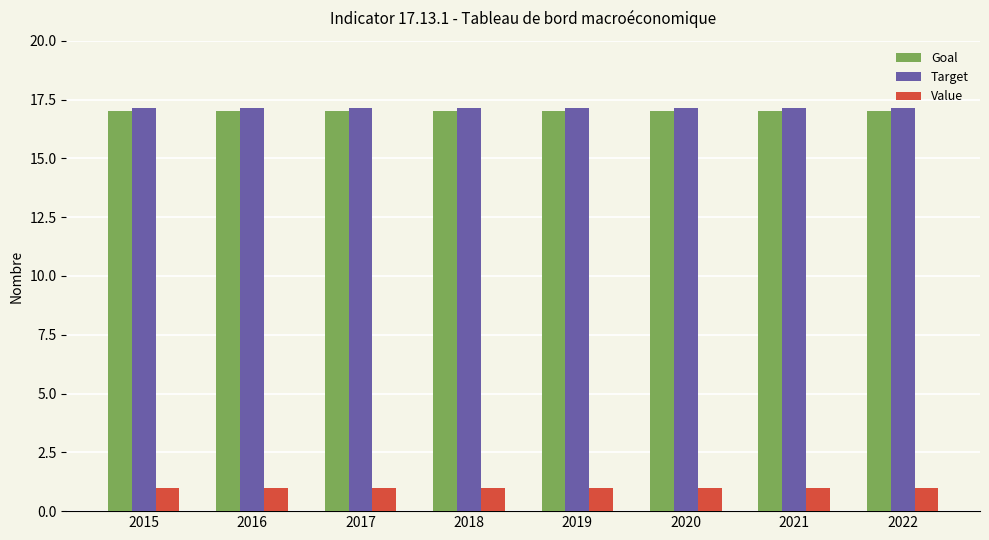

The Target series shows 25.8 at 2019. True or false?

False